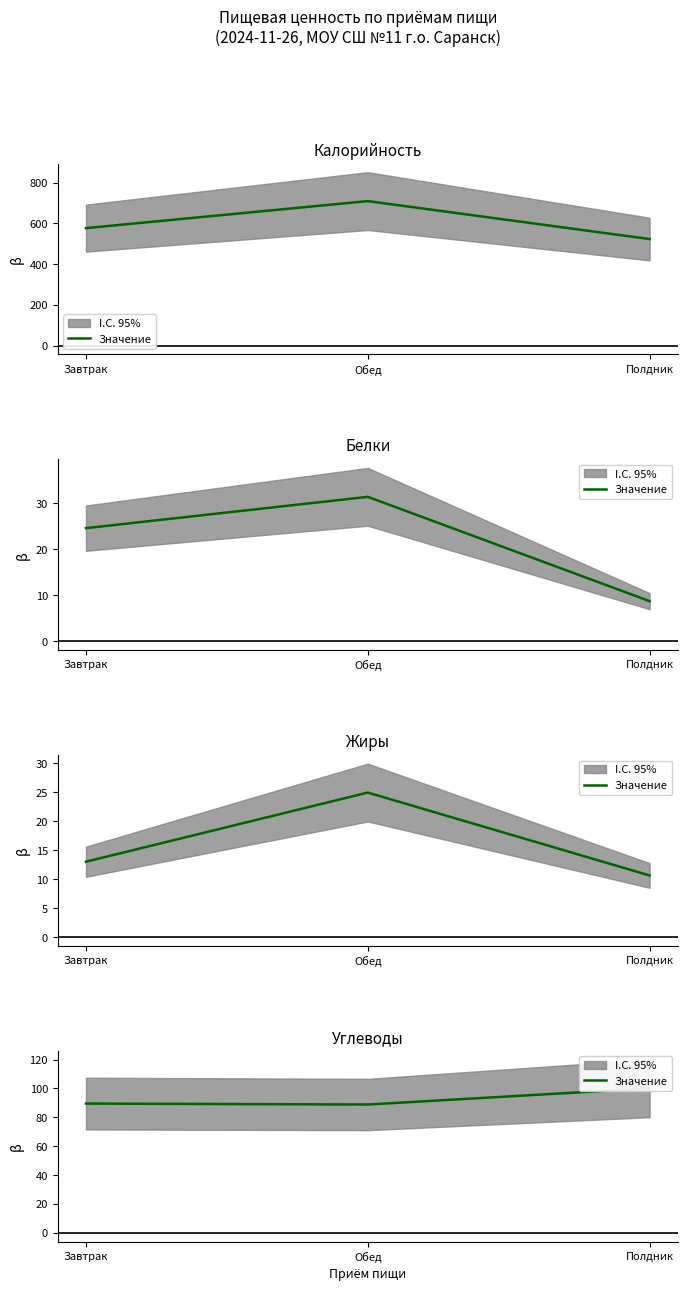

What value does the data have at Полдник?

100.1